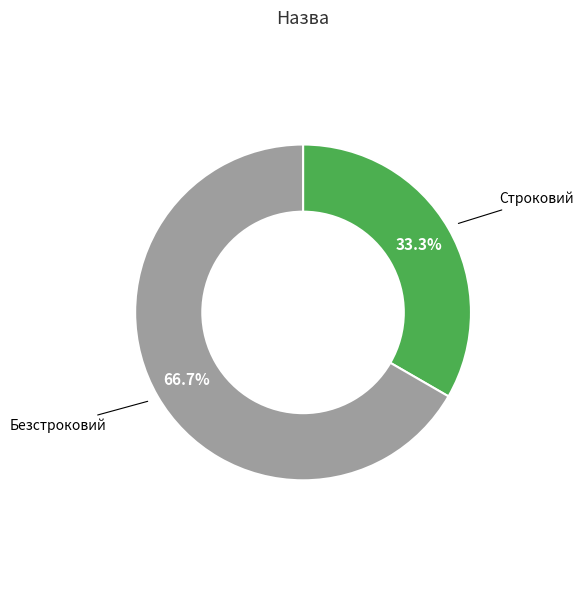

Which slice is the smallest?

Строковий